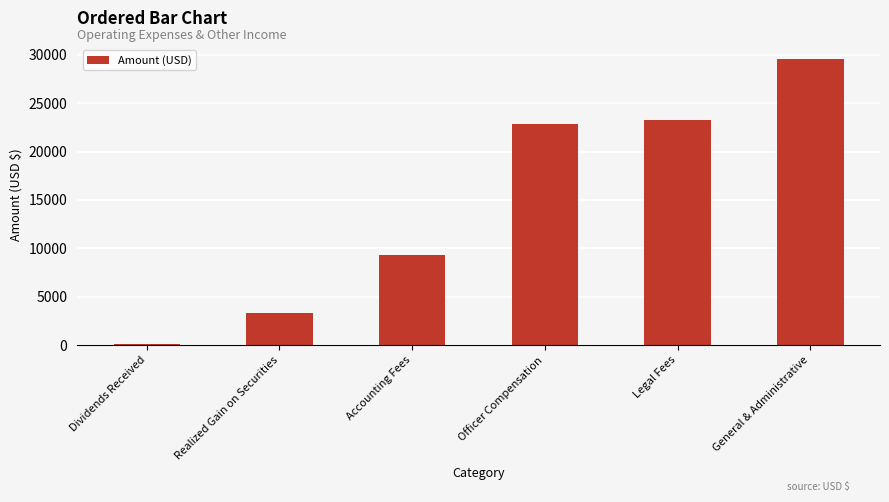

Reading right to left, extract all data points from this chart.

General & Administrative=29547	Legal Fees=23304	Officer Compensation=22800	Accounting Fees=9300	Realized Gain on Securities=3281	Dividends Received=120